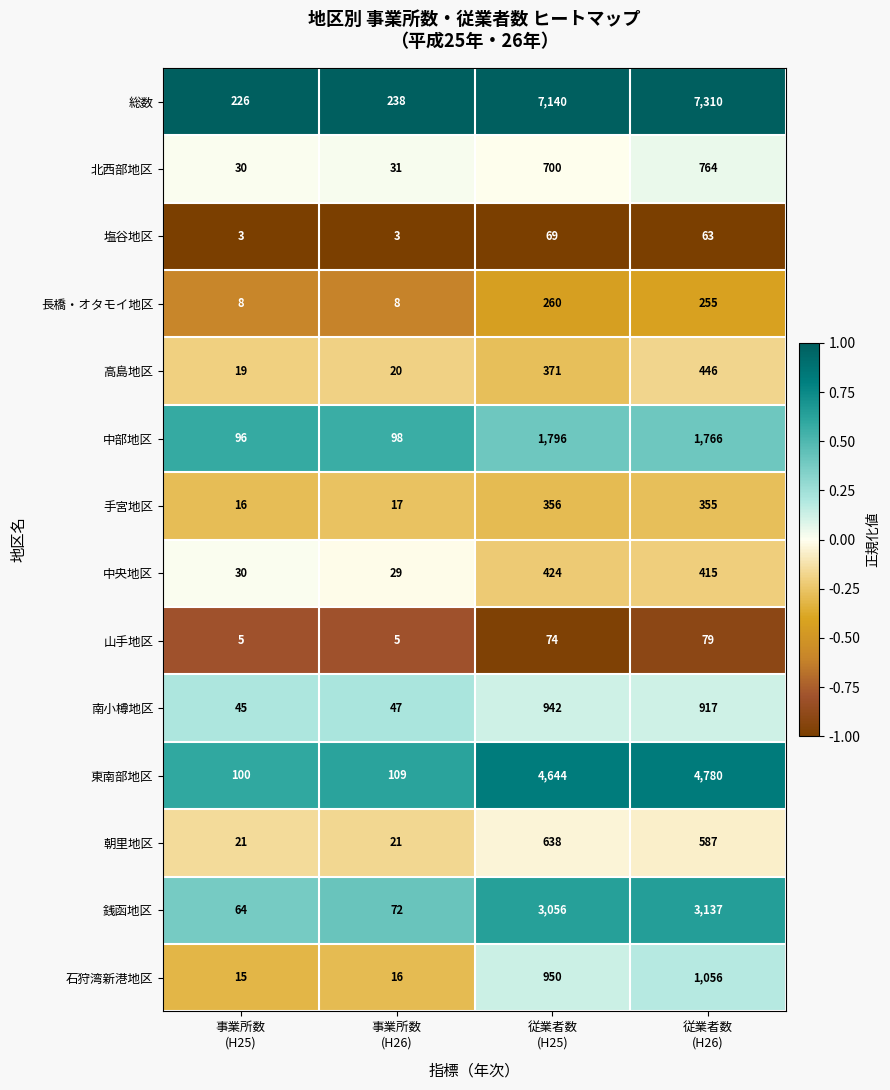

What is the difference between the maximum and second lowest values in the 銭函地区 series?

3065